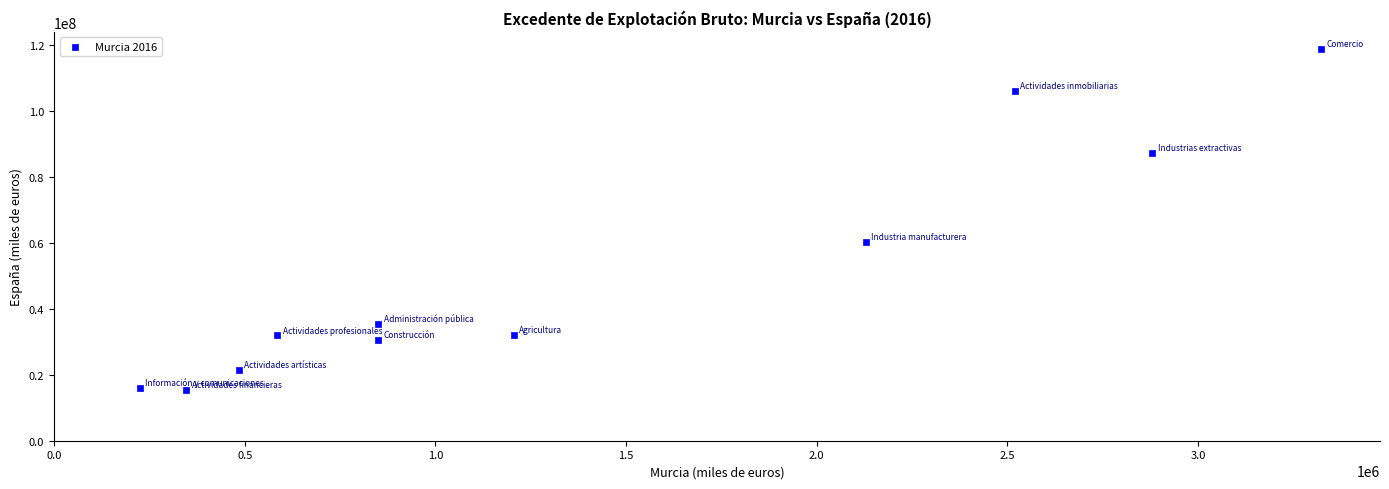

What is the average X value?

1399530